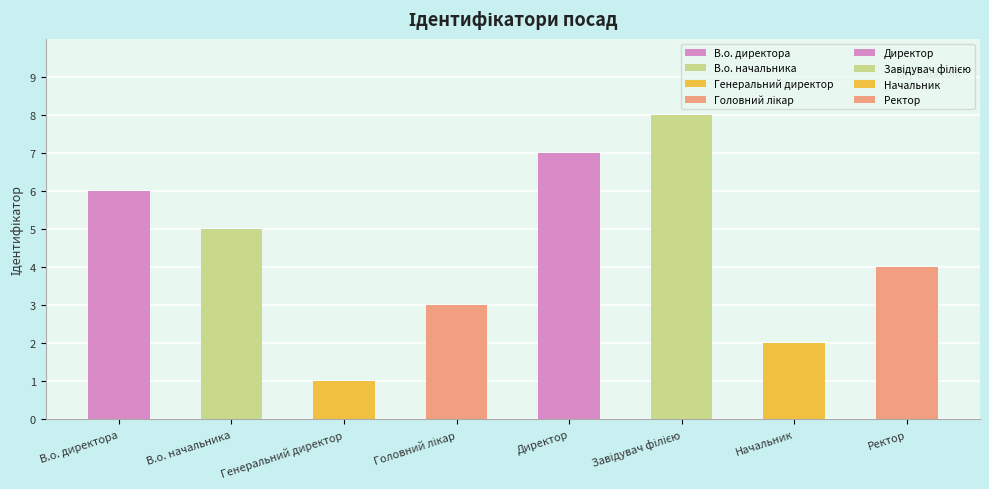

What is the smallest value displayed?

1